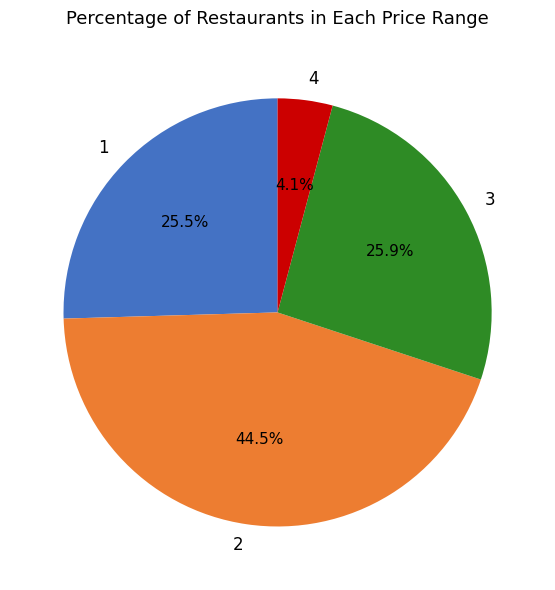

Is there any slice that represents more than half of the pie?

No